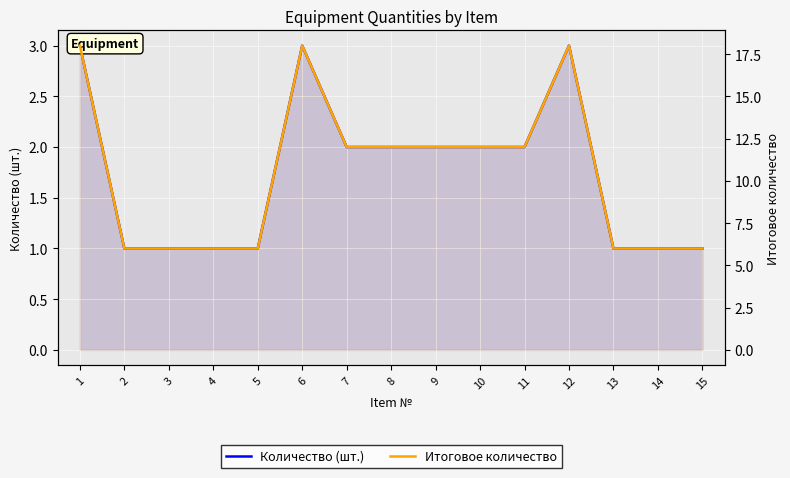

Where is Итоговое количество nearest to the value 12?

7